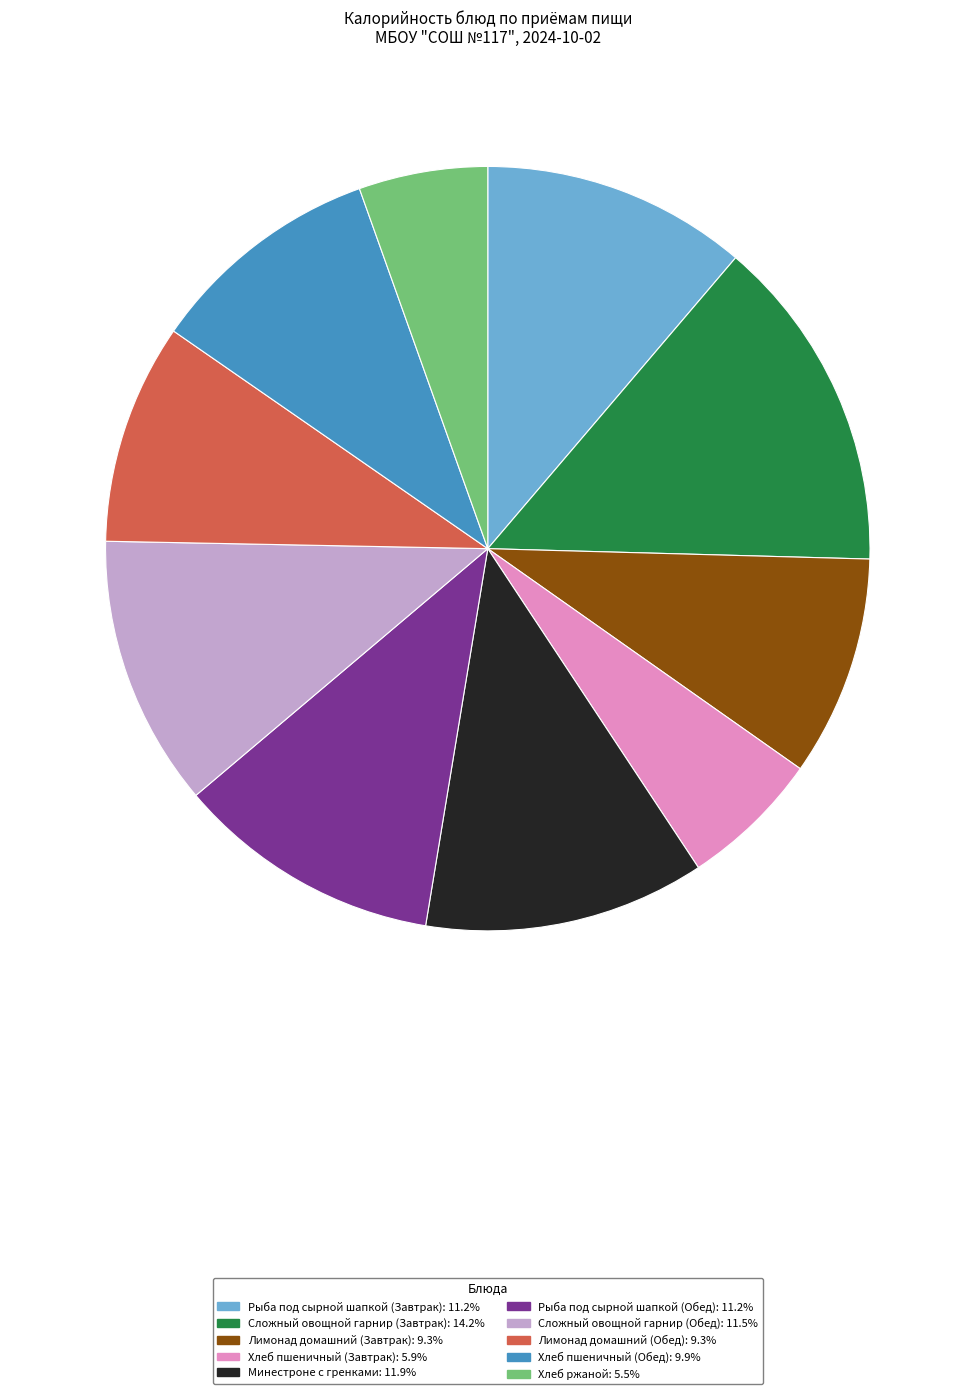

How many segments does this pie chart have?

10